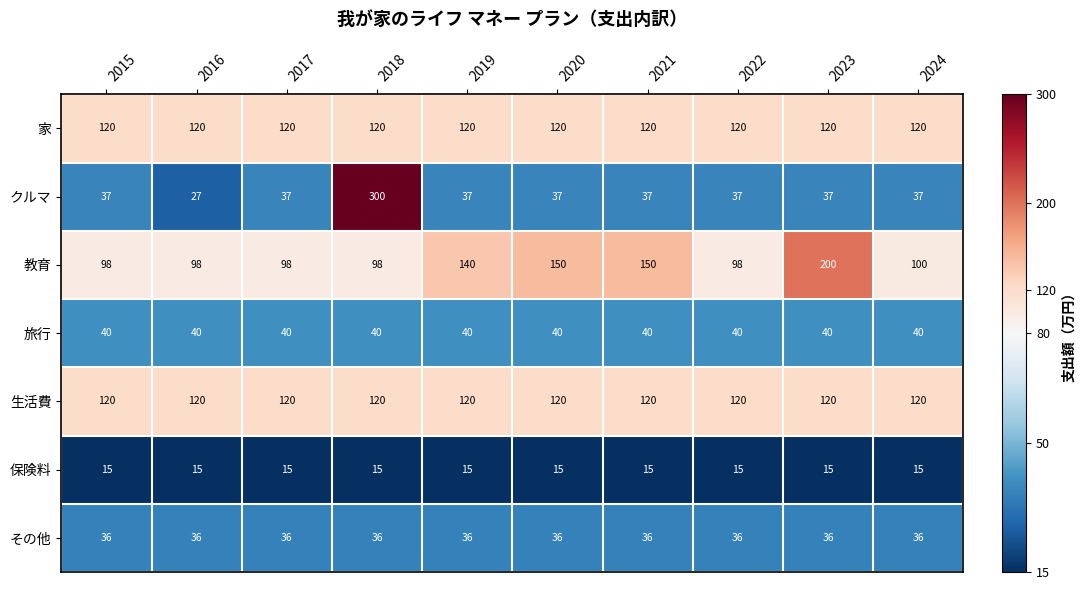

Read the クルマ value at 2021.

37